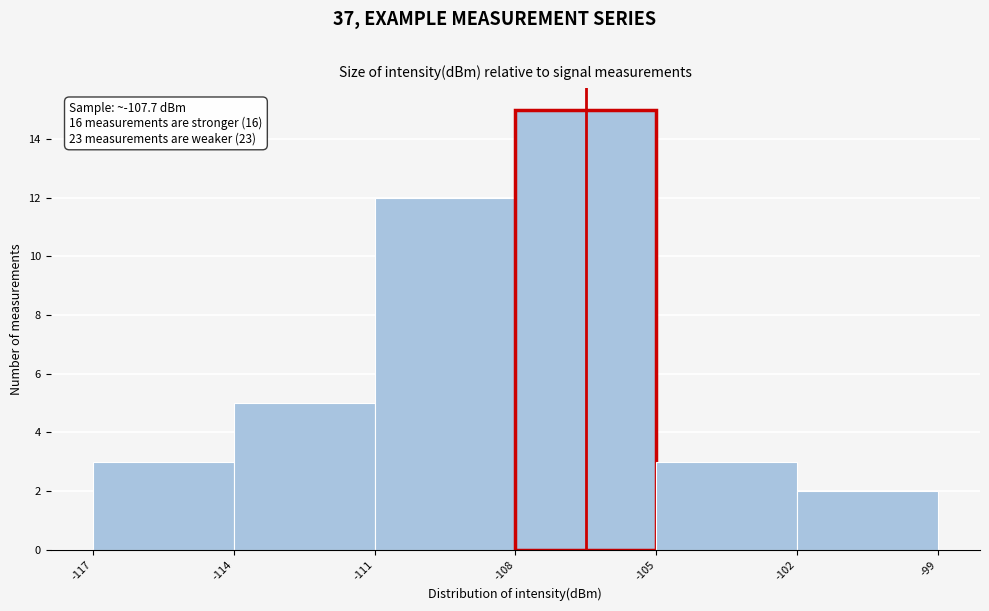

Over which range of the x-axis is the bar tallest?

-108 to -105